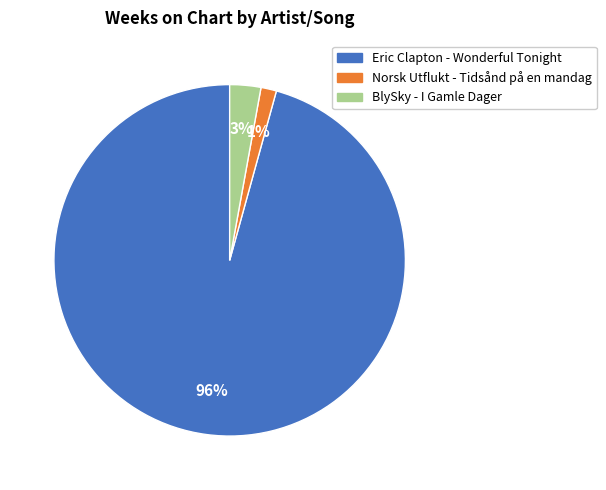

Which has a higher value, BlySky - I Gamle Dager or Eric Clapton - Wonderful Tonight?

Eric Clapton - Wonderful Tonight